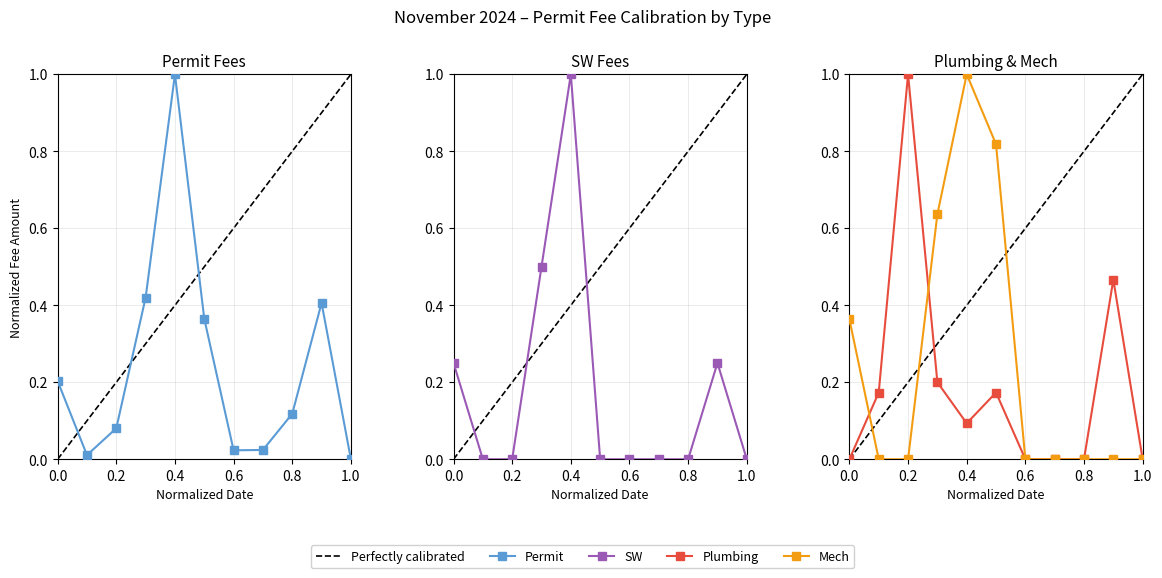

How many categories are shown in the chart?

11